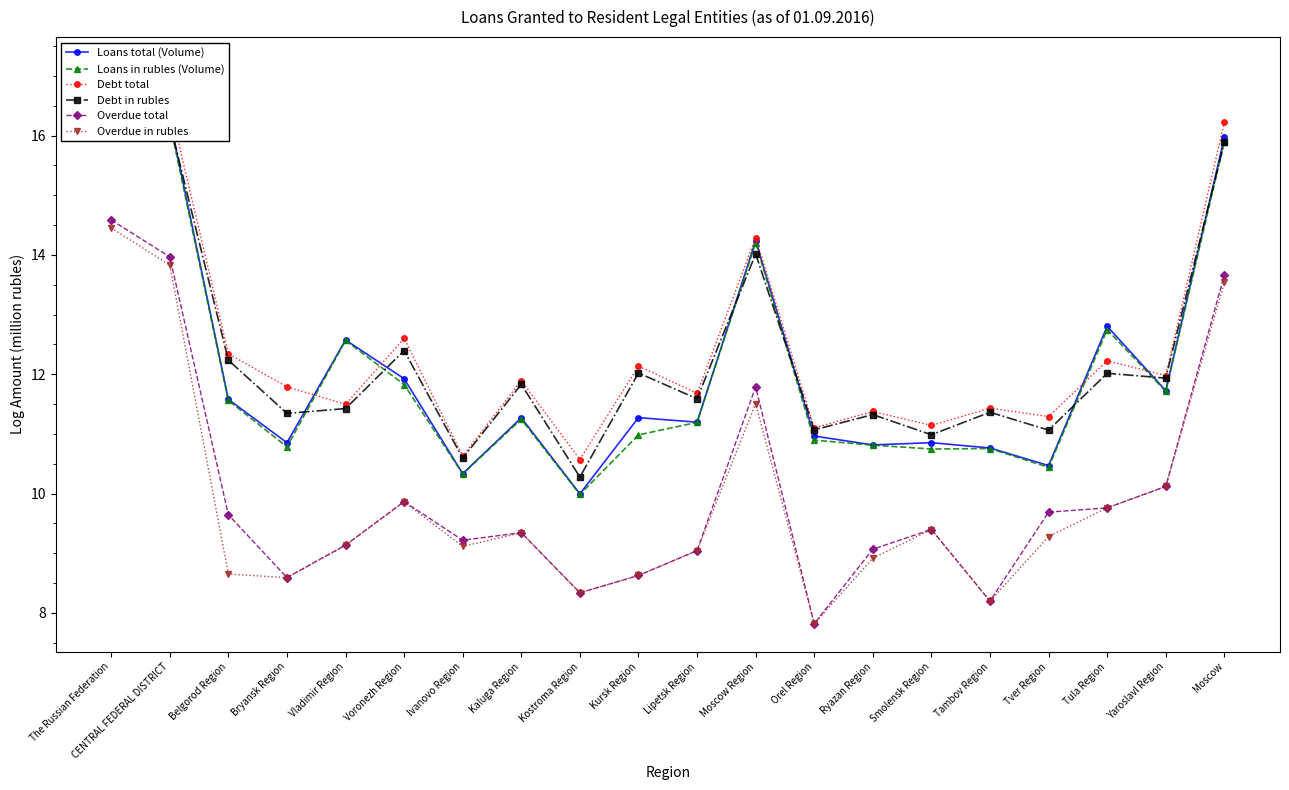

What is the smallest value displayed?

7.8